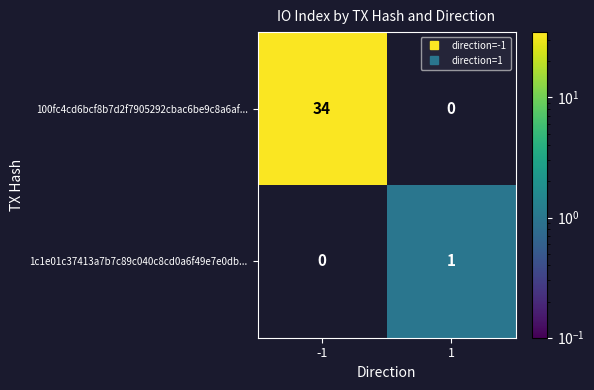

The value of 100fc4cd6bcf8b7d2f7905292cbac6be9c8a6af... at -1 is 21. True or false?

False